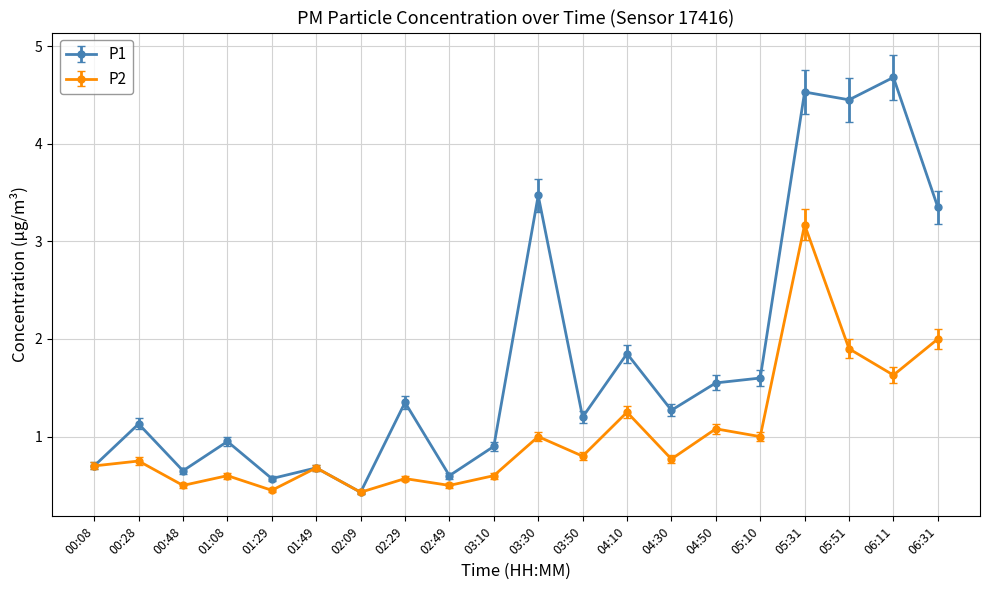

What is the label of the 20th point from the right?

00:08